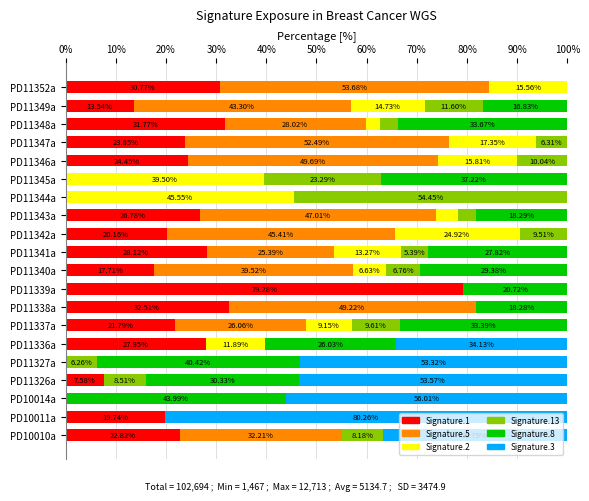

What is the total value across all series at PD10014a?

100.0